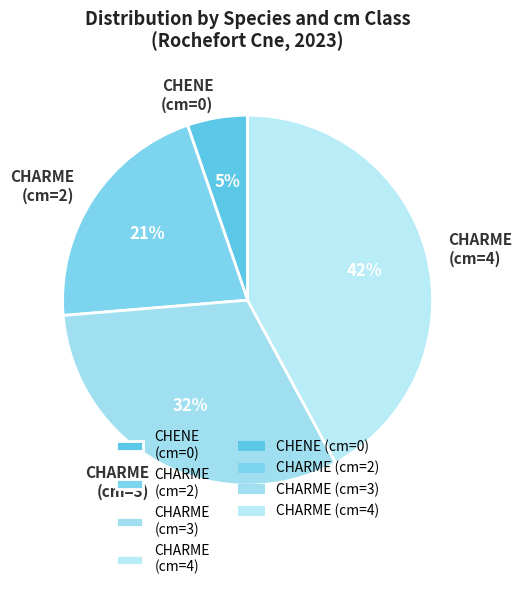

Is CHARME (cm=3) the majority of the pie?

No